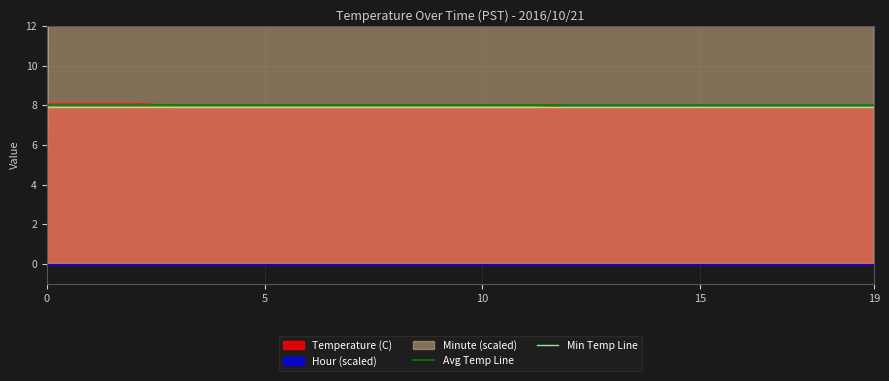

Read the Avg Temp Line value at 0.

8.0